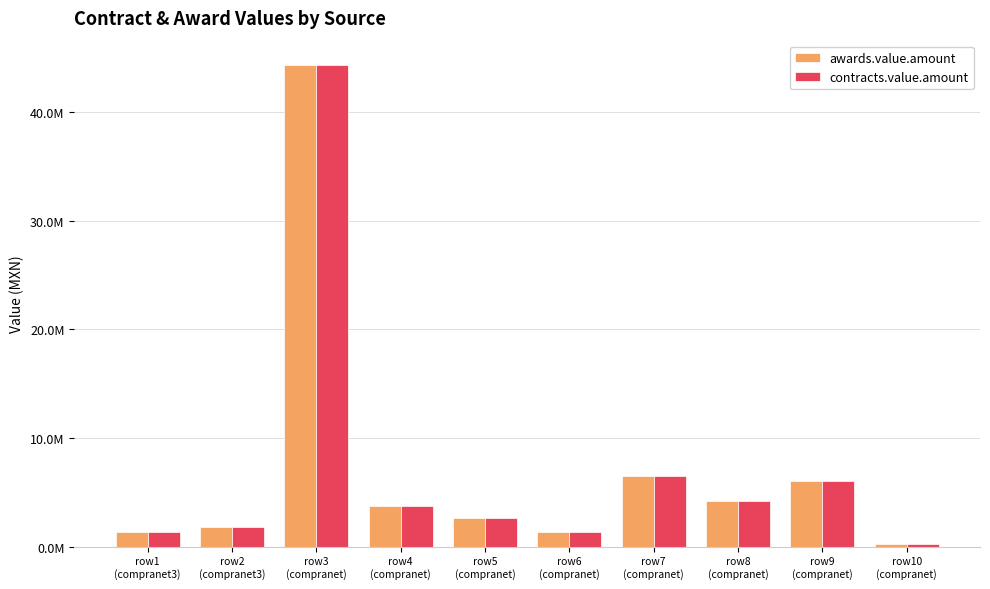

Which has a higher value, row10
(compranet) or row3
(compranet)?

row3
(compranet)